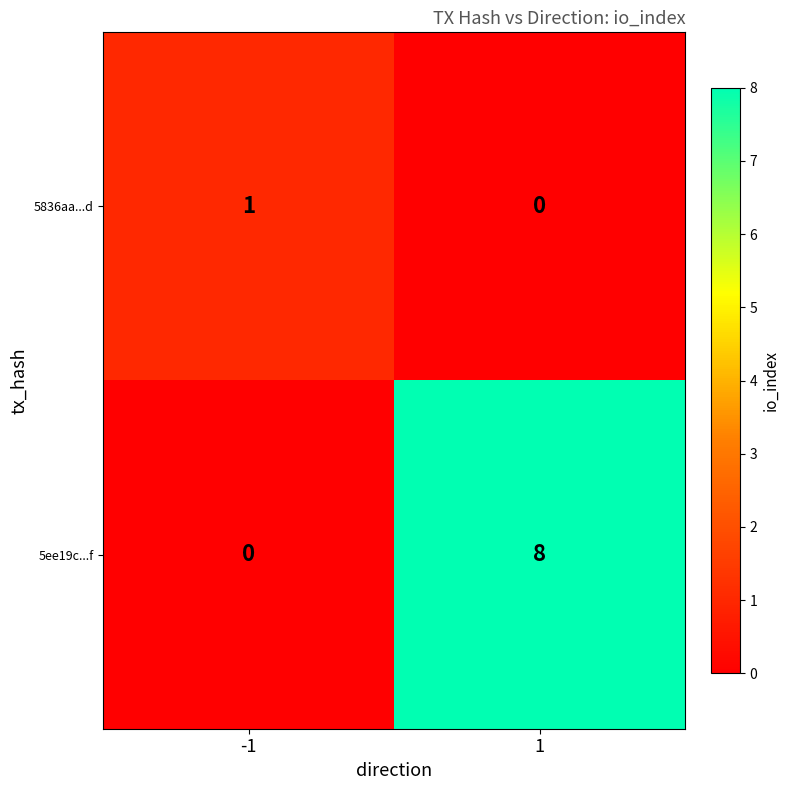

Count the number of categories in the chart.

2